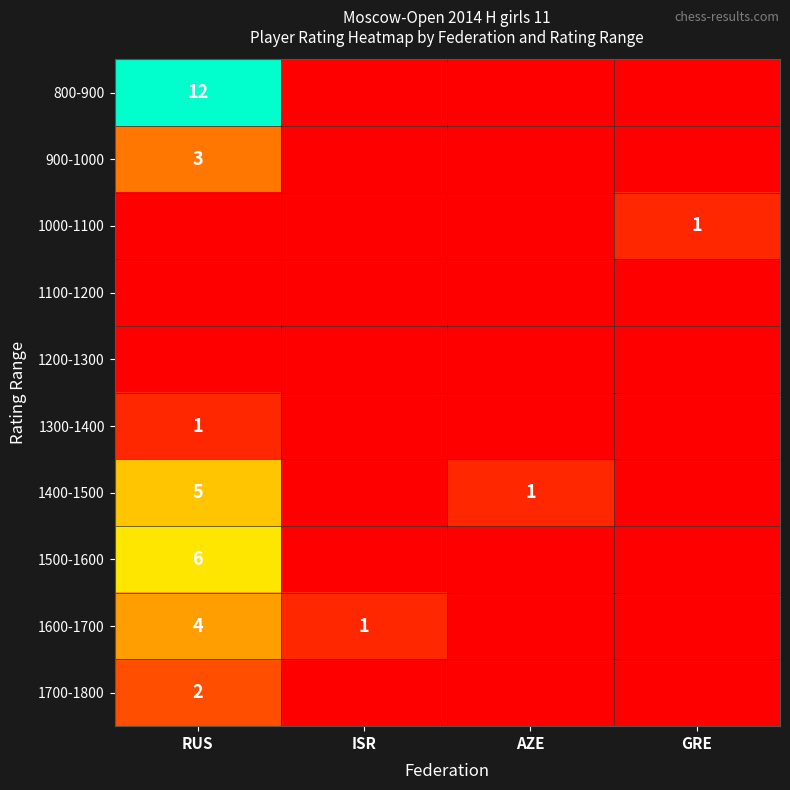

Is it true that 1600-1700 equals 1 at ISR?

True